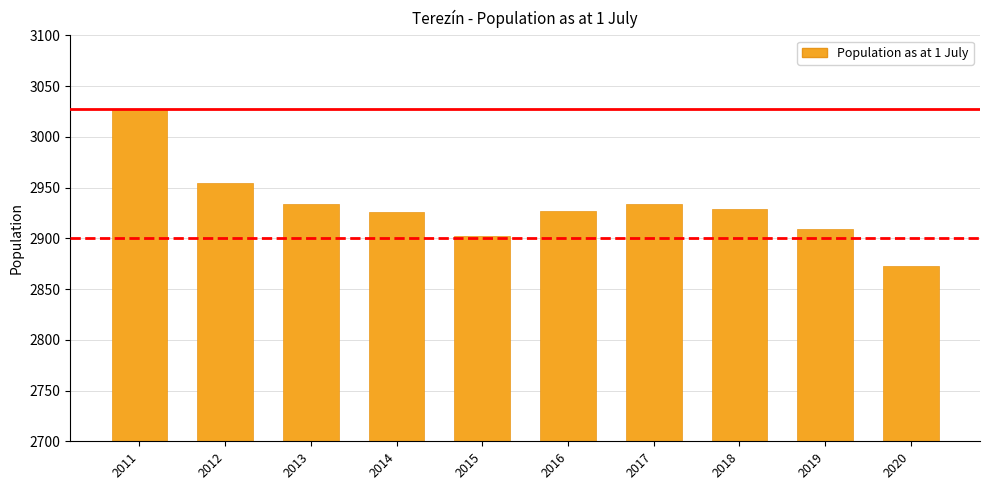

What is the average value?

2932